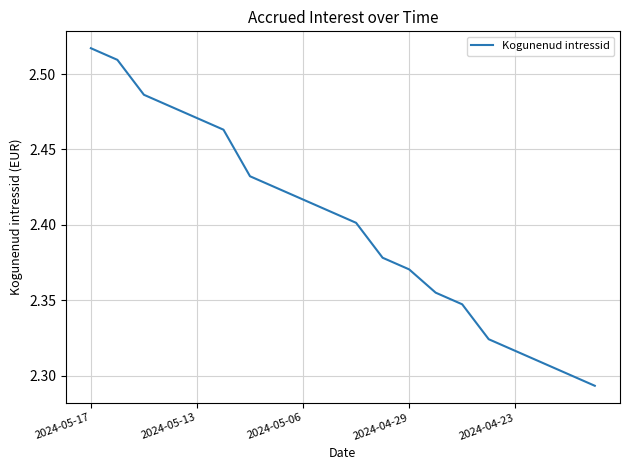

Which label corresponds to the largest value in the chart?

2024-05-17